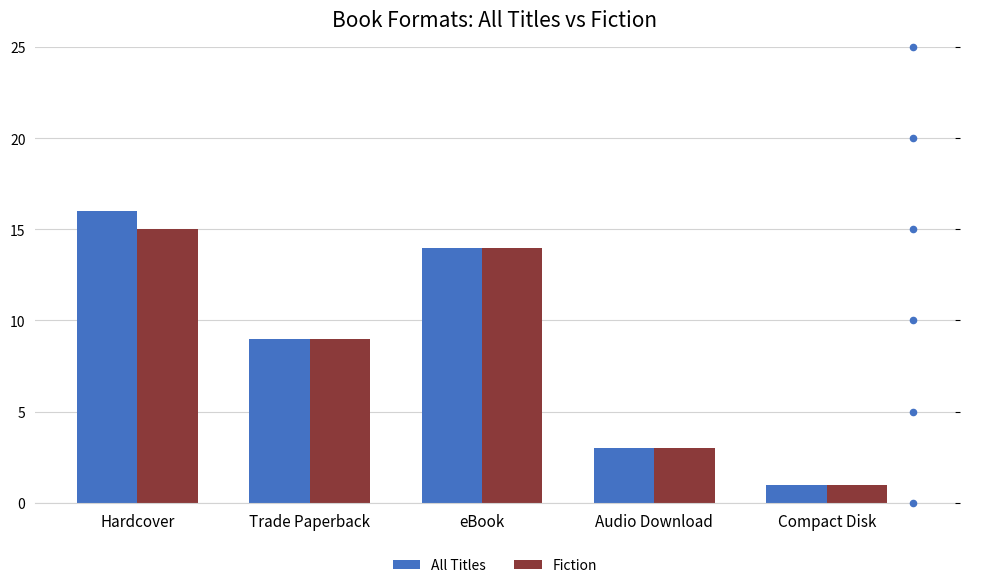

What are all the series names shown in the legend?

All Titles, Fiction